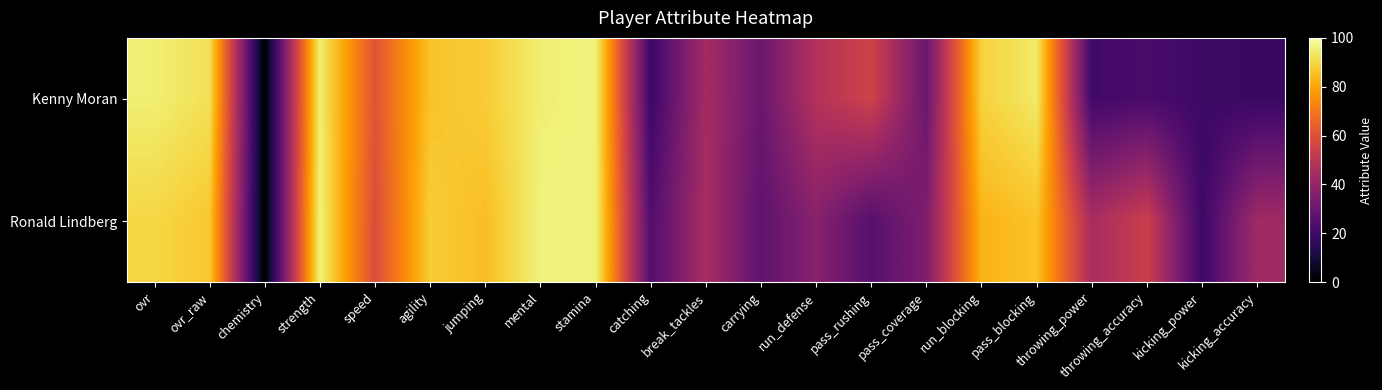

List the series in order of their peak value, highest first.

Kenny Moran, Ronald Lindberg